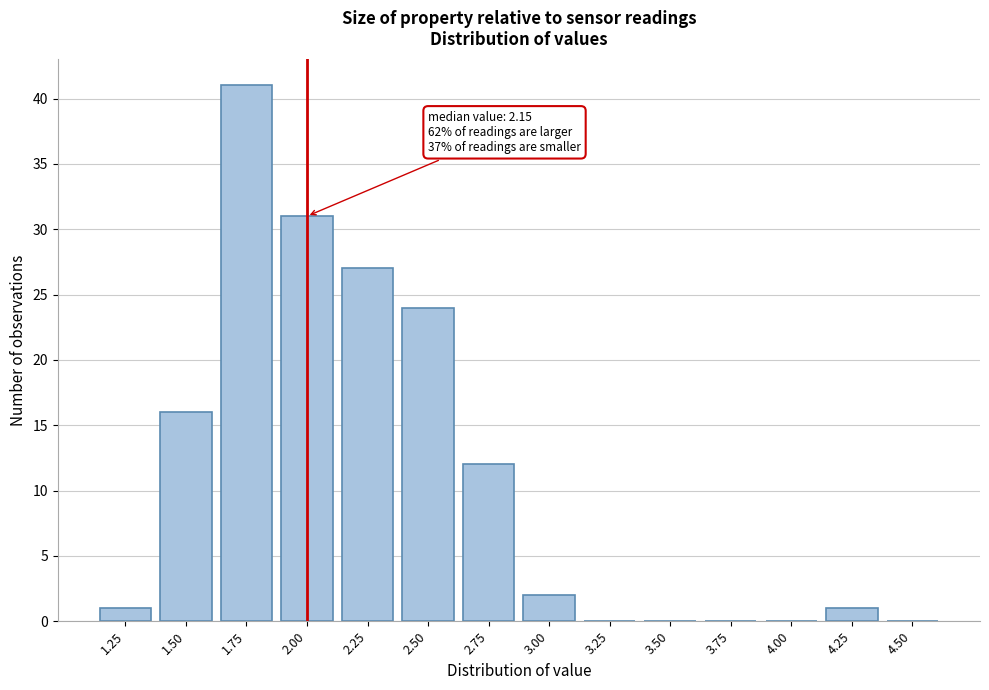

Reading left to right, list all the values displayed in this chart.

1.25=1	1.50=16	1.75=41	2.00=31	2.25=27	2.50=24	2.75=12	3.00=2	3.25=0	3.50=0	3.75=0	4.00=0	4.25=1	4.50=0